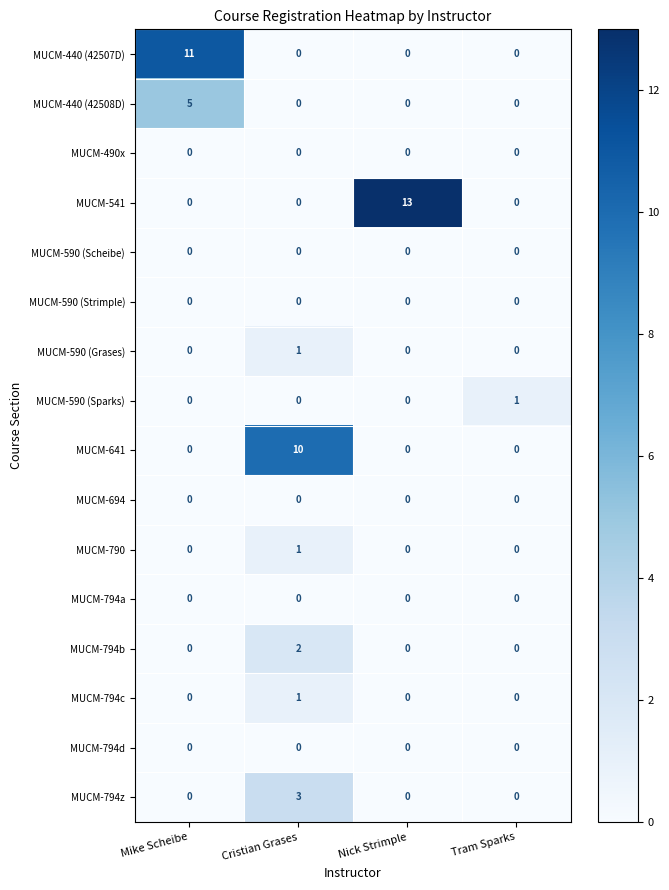

Which series has the largest range (max minus min)?

MUCM-541